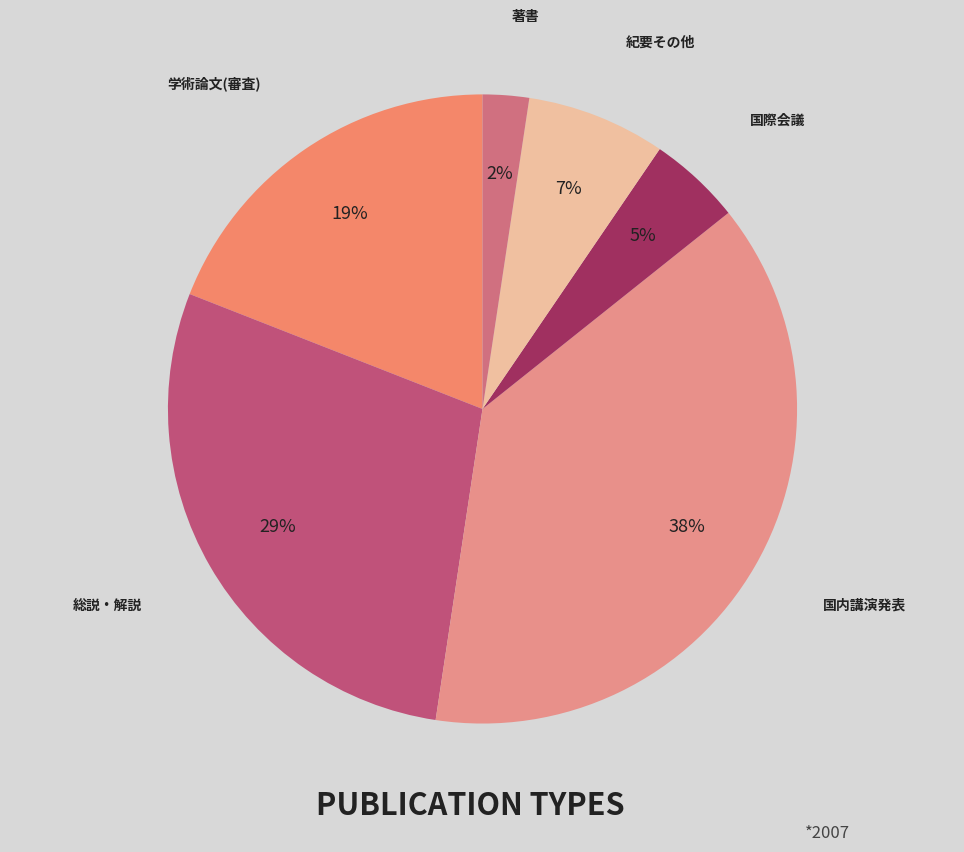

Which slice is the smallest?

著書